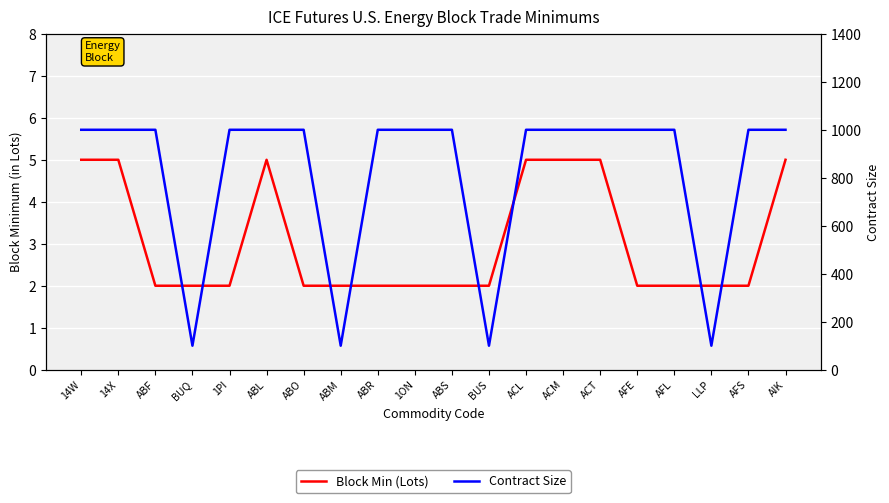

What are all the series names shown in the legend?

Block Min (Lots), Contract Size